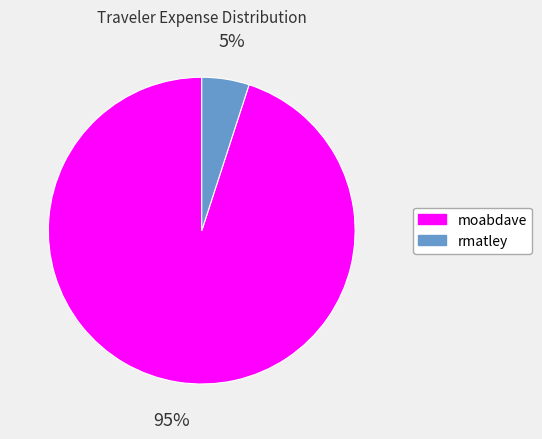

Approximately how many times larger is the value at moabdave compared to rmatley?

19.0